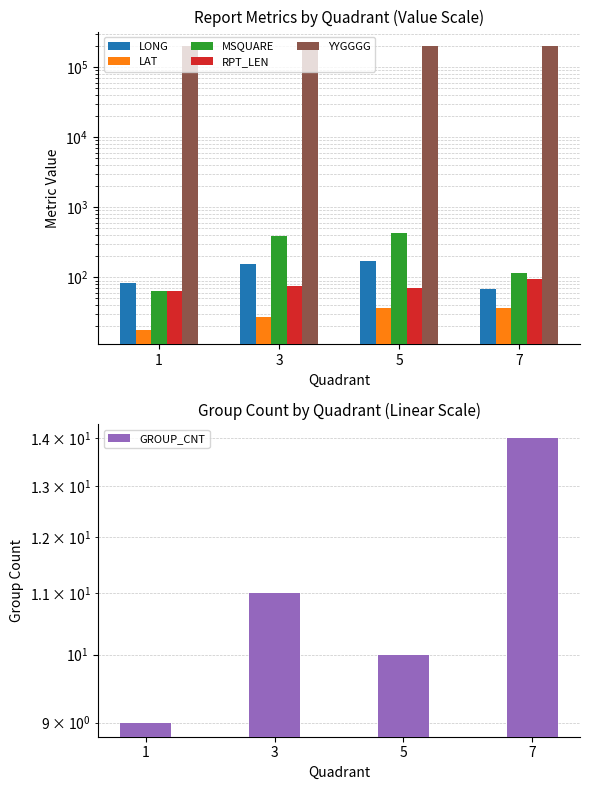

At which category does the chart reach its minimum across all series?

1